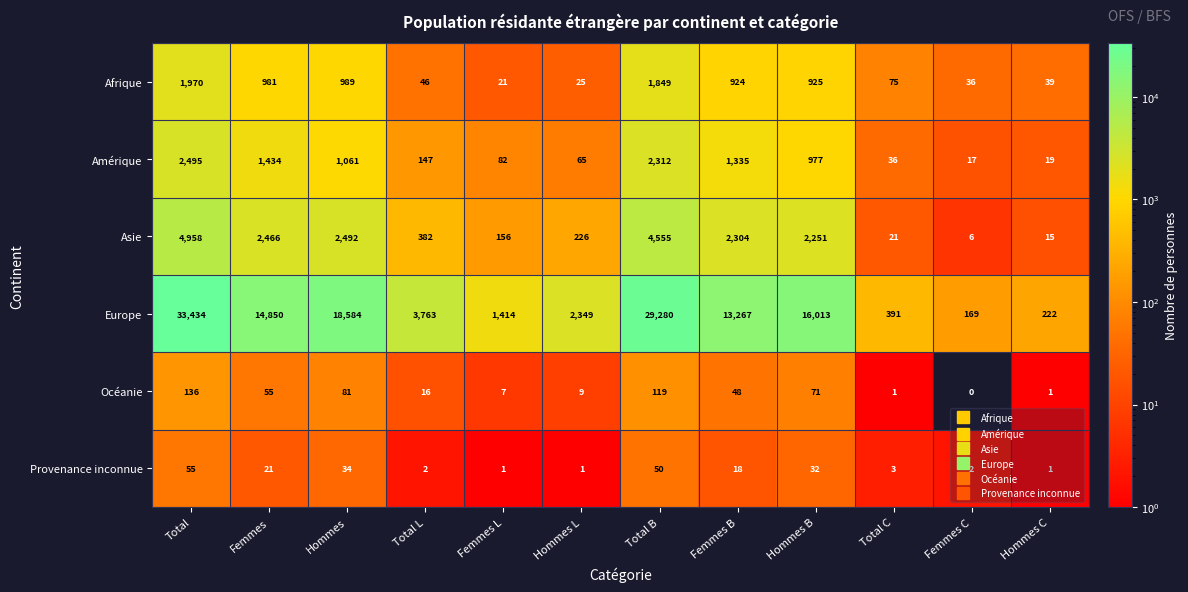

Is the value of Afrique at Total B greater than the value of Provenance inconnue at Hommes L?

Yes